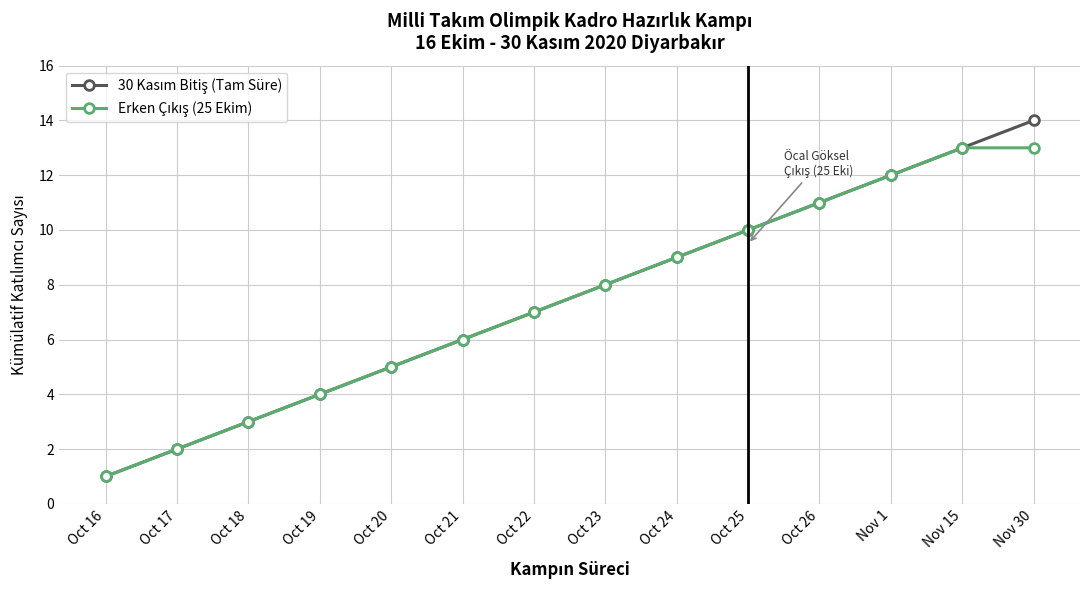

Which label corresponds to the largest value in the chart?

Nov 30